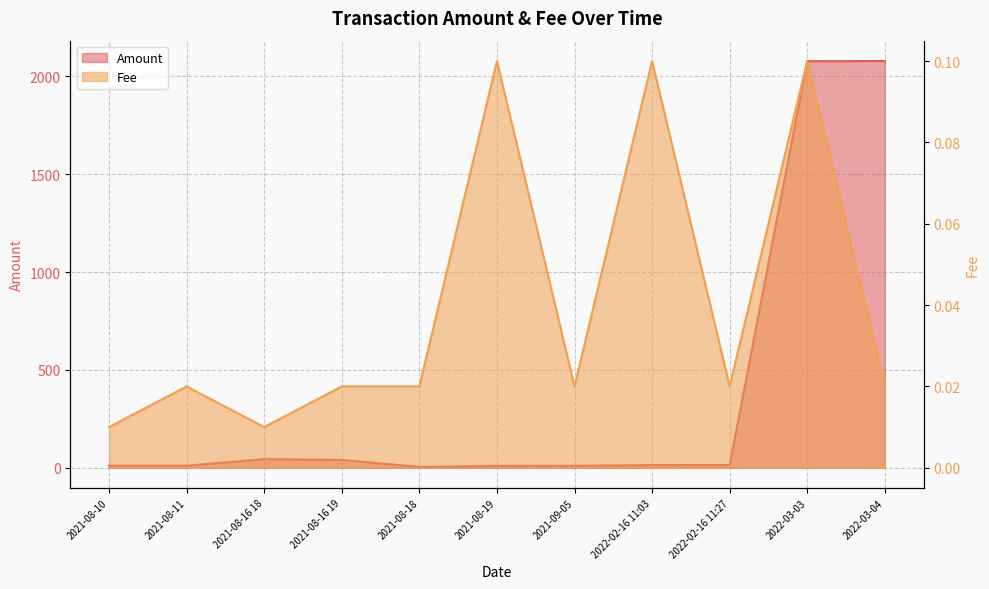

True or false: Amount has more than 0 interior local peaks.

True